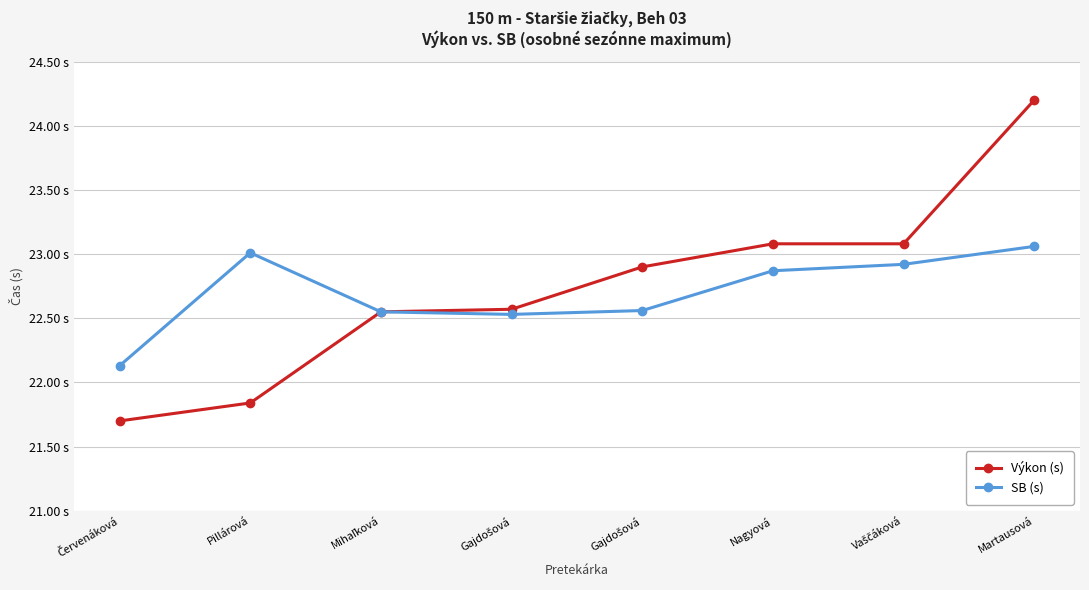

What are all the series names shown in the legend?

Výkon (s), SB (s)